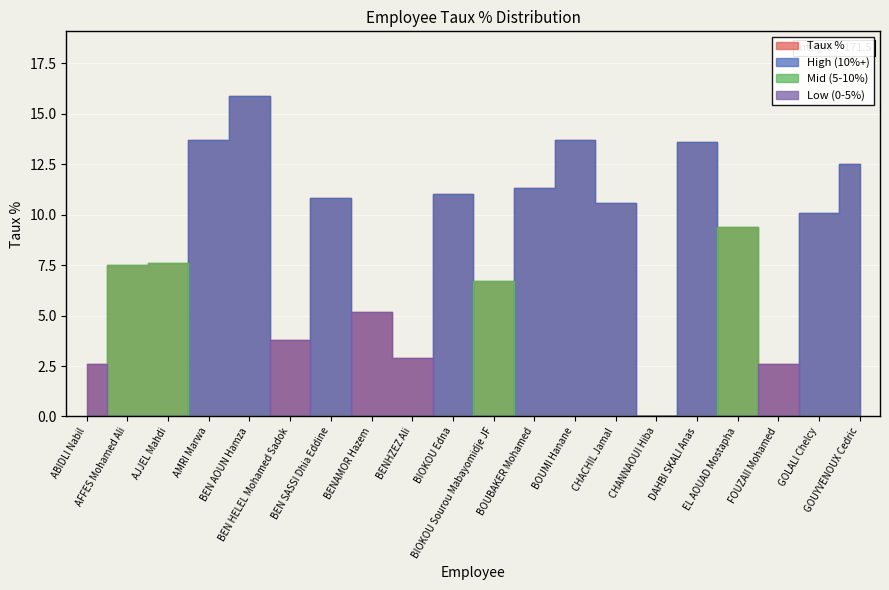

Reading left to right, extract all data points from this chart.

Taux %: 2.6	7.5	7.6	13.7	15.9	3.8	10.8	5.2	2.9	11.0	6.7	11.3	13.7	10.6	0.0	13.6	9.4	2.6	10.1	12.5
Low (0-5%): 2.6	0.0	0.0	0.0	0.0	3.8	0.0	5.2	2.9	0.0	0.0	0.0	0.0	0.0	0.0	0.0	0.0	2.6	0.0	0.0
Mid (5-10%): 0.0	7.5	7.6	0.0	0.0	0.0	0.0	0.0	0.0	0.0	6.7	0.0	0.0	0.0	0.0	0.0	9.4	0.0	0.0	0.0
High (10%+): 0.0	0.0	0.0	13.7	15.9	0.0	10.8	0.0	0.0	11.0	0.0	11.3	13.7	10.6	0.0	13.6	0.0	0.0	10.1	12.5